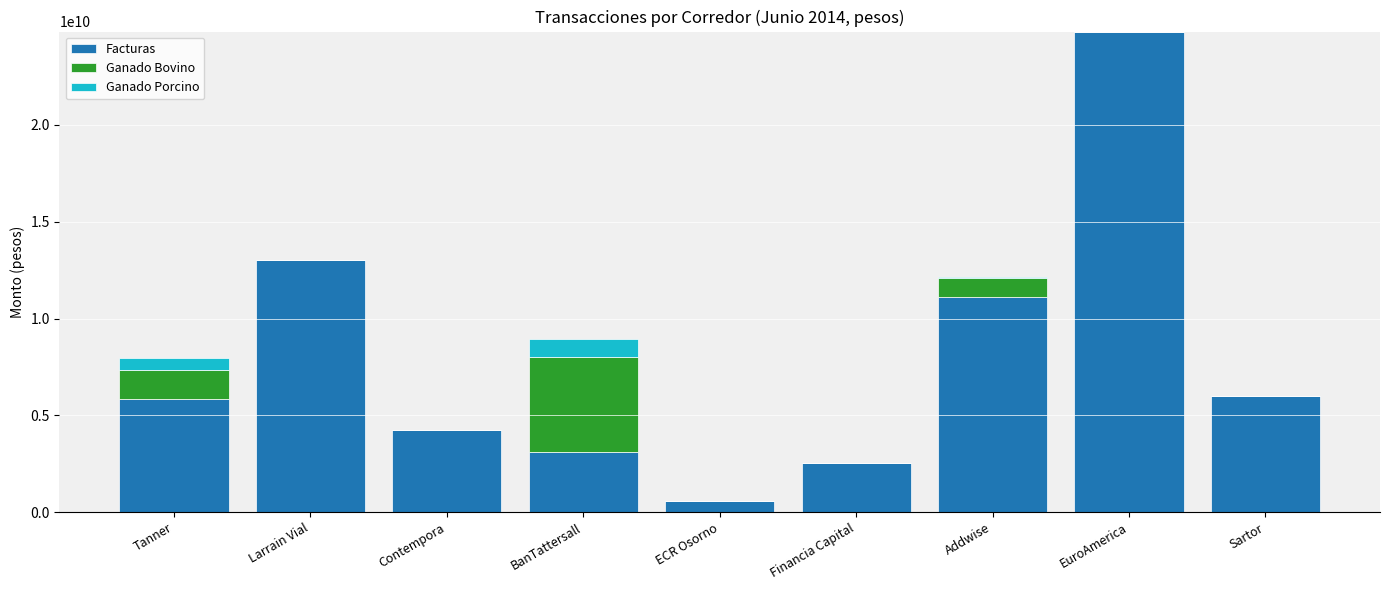

What is the total value across all series at Financia Capital?

2557824587